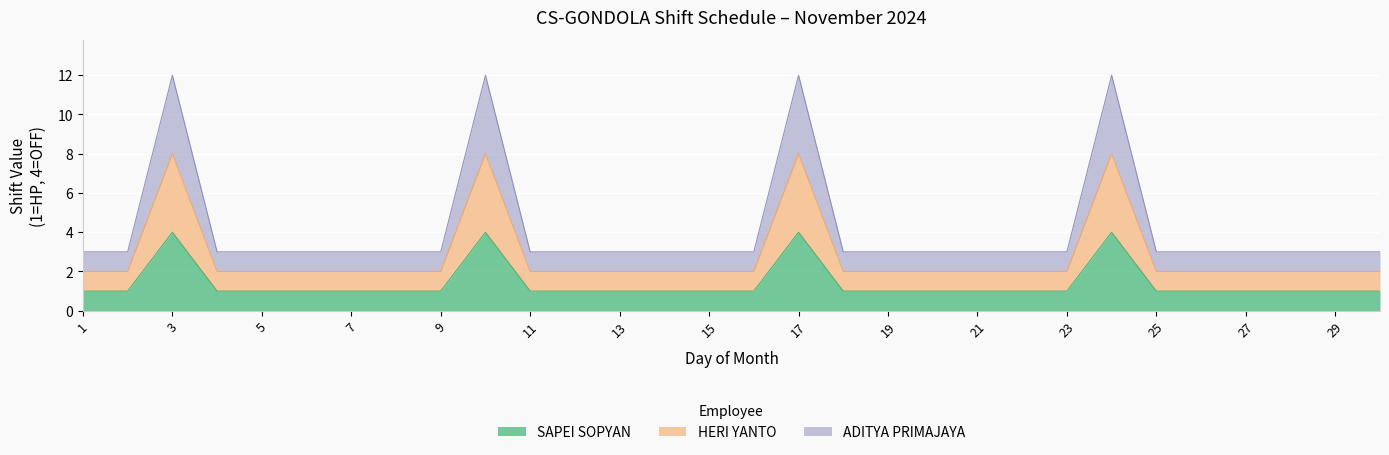

Which has a higher value, 2 or 13?

2